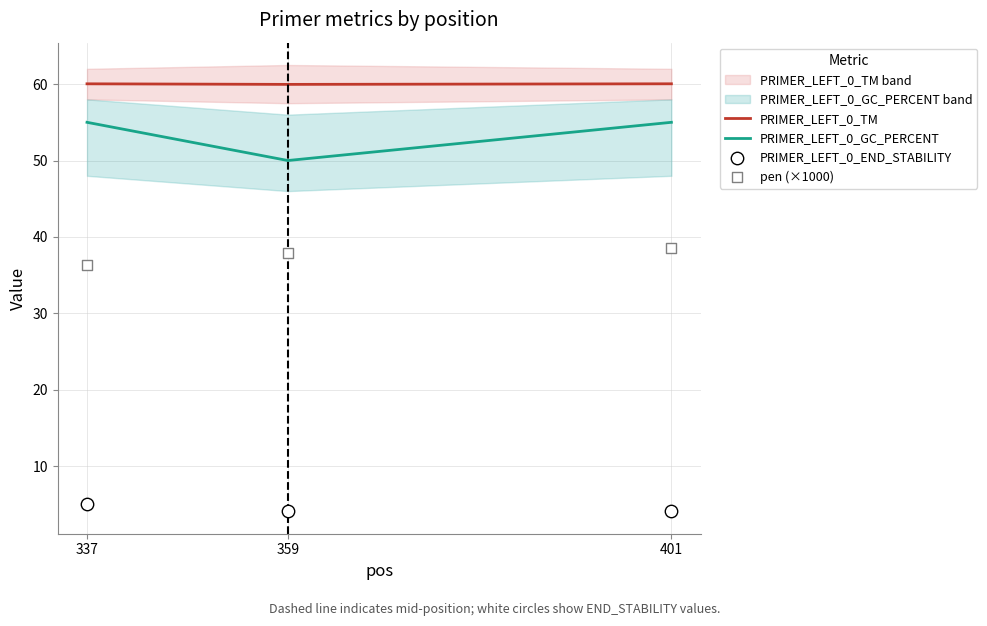

Is the value of PRIMER_LEFT_0_TM at 401 greater than the value of PRIMER_LEFT_0_END_STABILITY at 359?

Yes